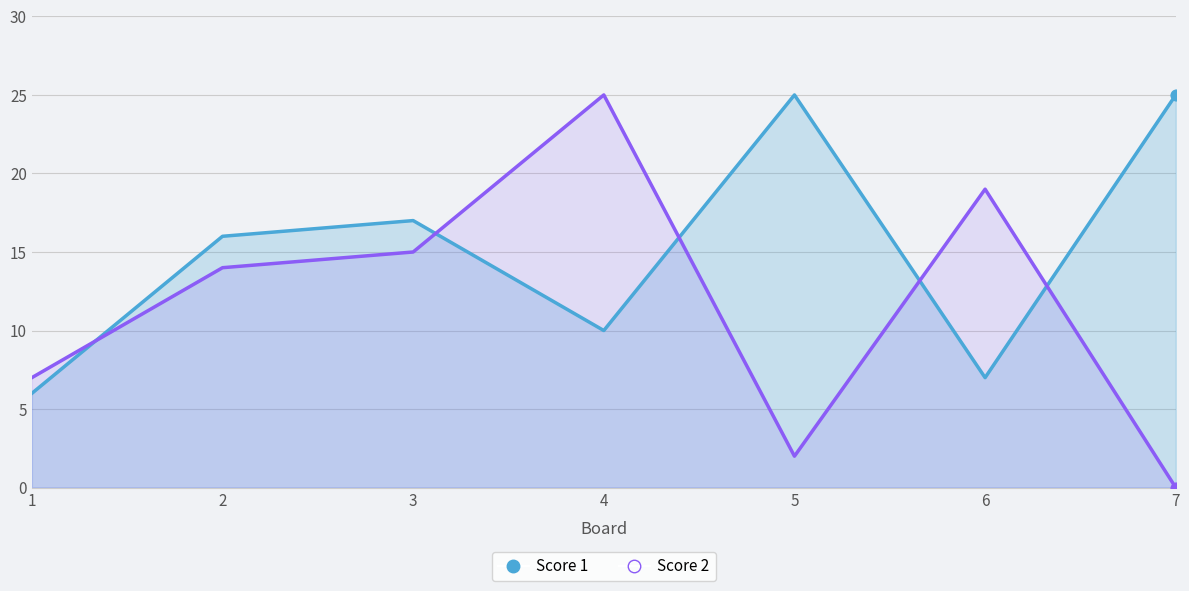

What is the total value across all series at 6?

26